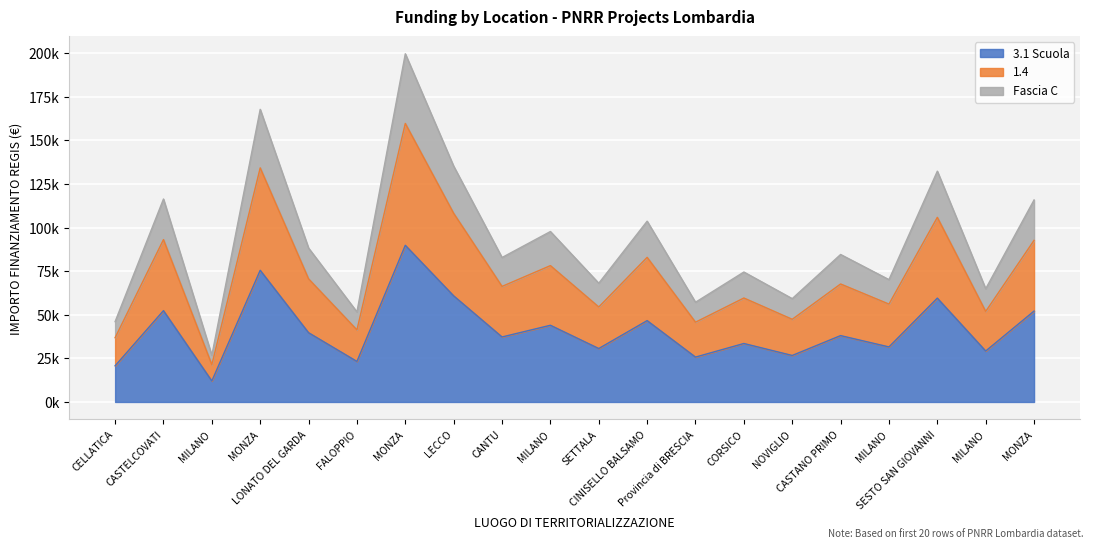

At which category does the chart reach its minimum across all series?

MILANO